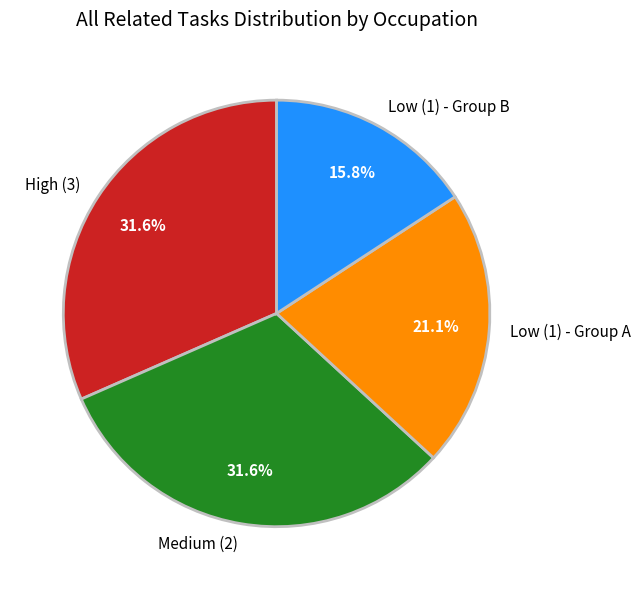

Does any single category account for the majority?

No